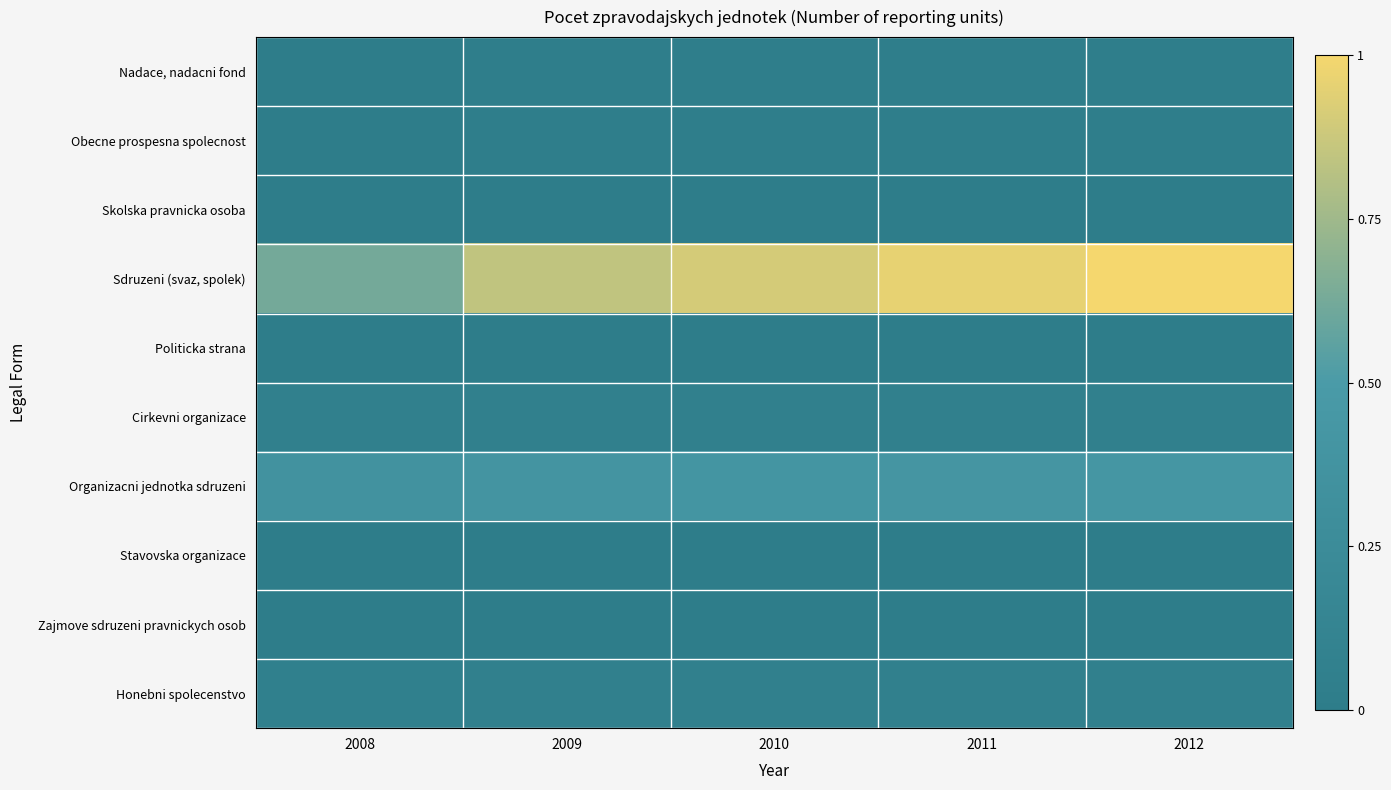

Which series has the largest total across all categories?

Sdruzeni (svaz, spolek)